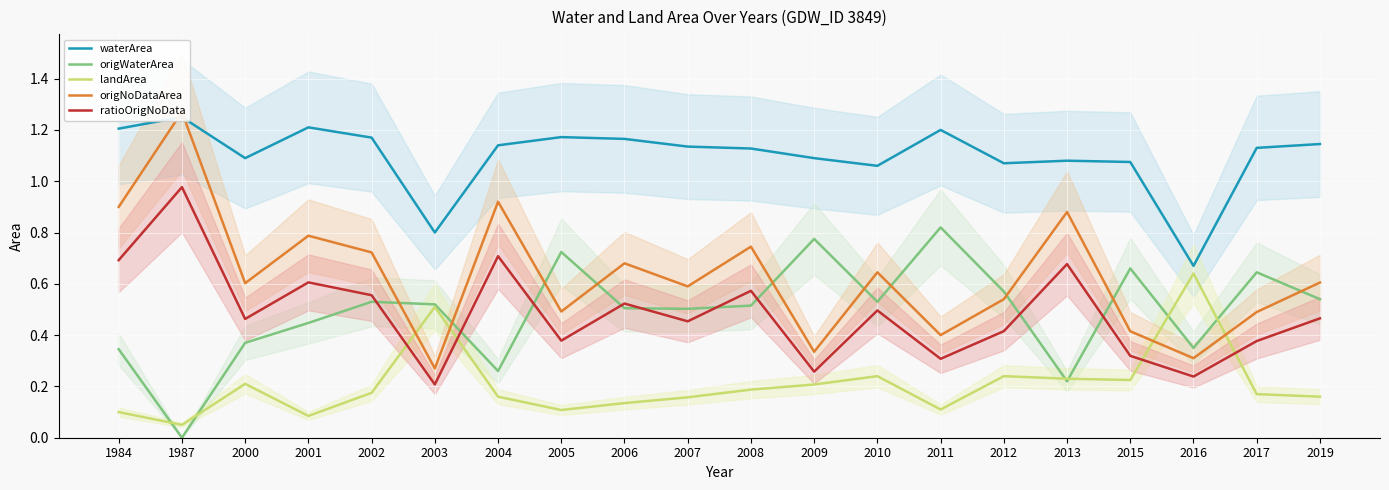

What is the value of the landArea point at the 1st from the left?

0.1